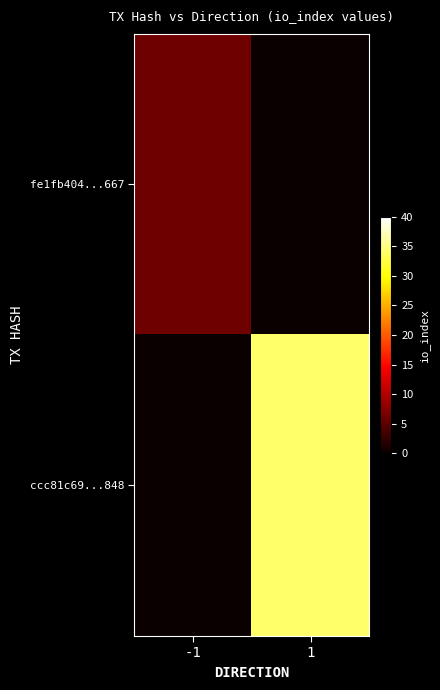

Which label corresponds to the smallest value in the chart?

1